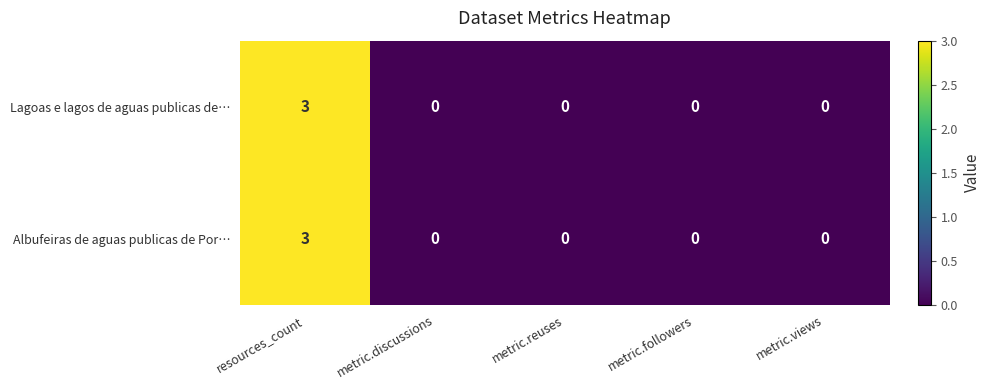

At which label does Albufeiras de aguas publicas de Por… reach its peak?

resources_count